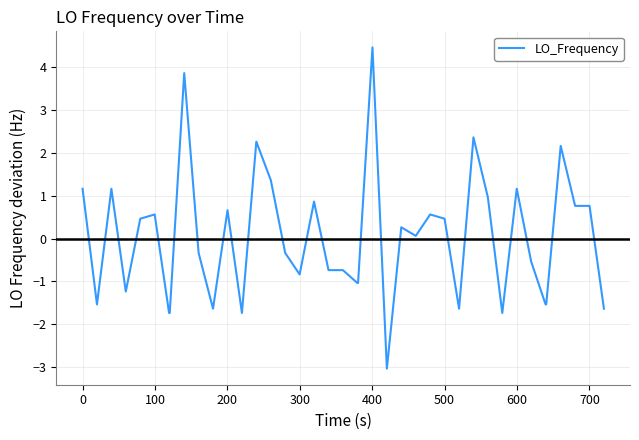

What is the smallest value displayed?

-3.0